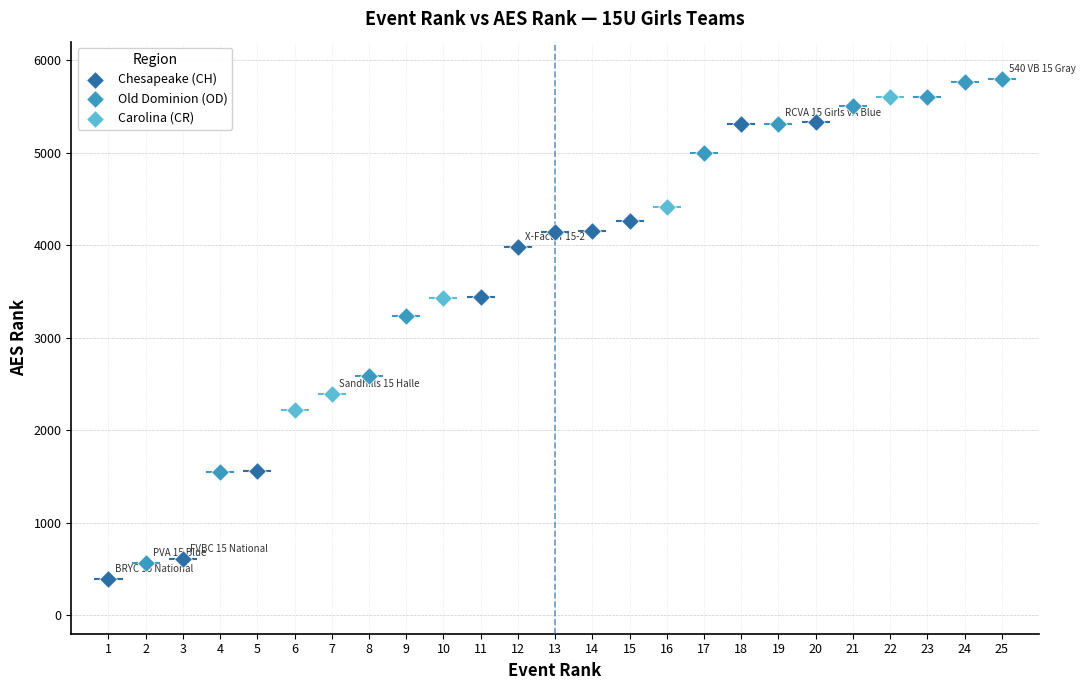

Which series has the largest Y range (max minus min)?

Old Dominion (OD)